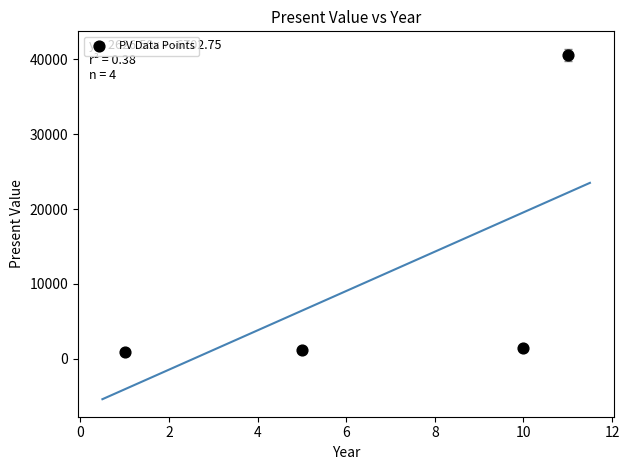

What is the range of Y values (max minus min)?

39673.0